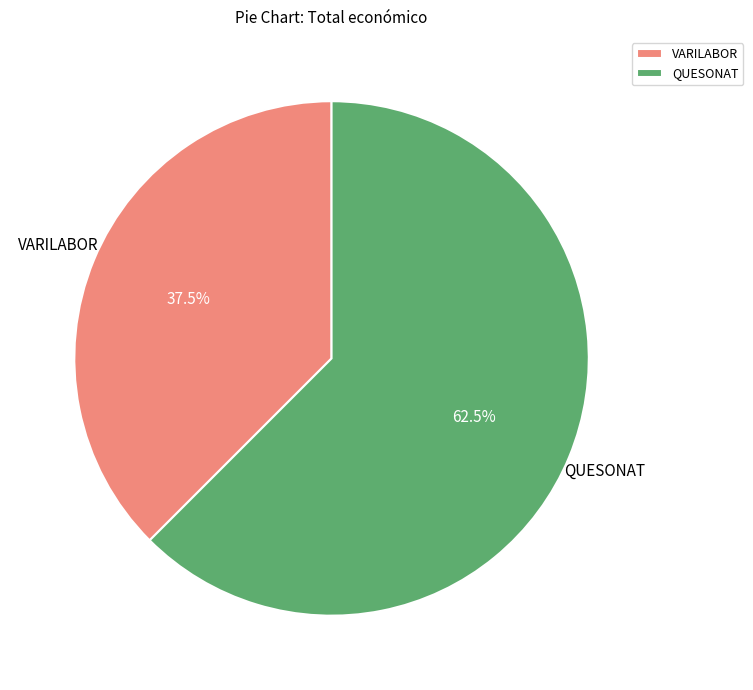

Which slice is the smallest?

VARILABOR